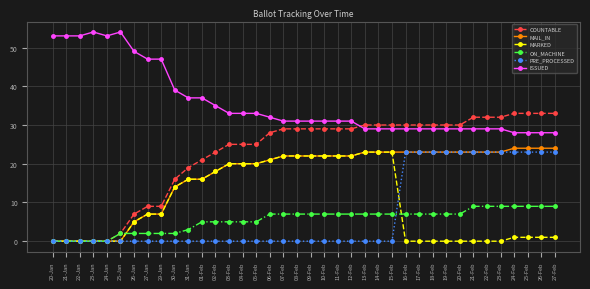

True or false: ISSUED and ON_MACHINE intersect in this chart.

False